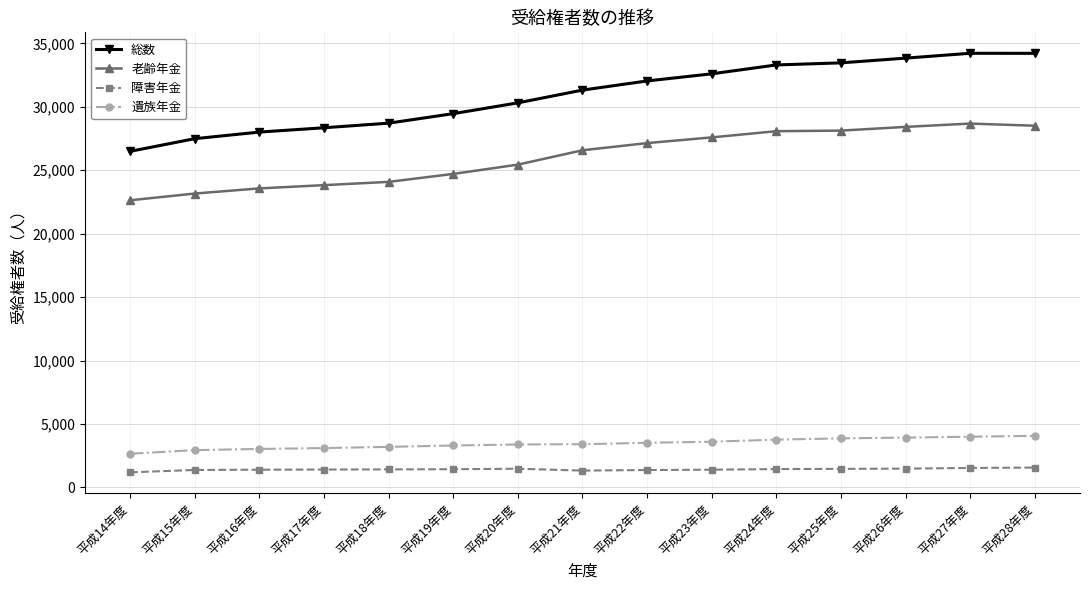

True or false: 障害年金 and 老齢年金 cross at least once.

False